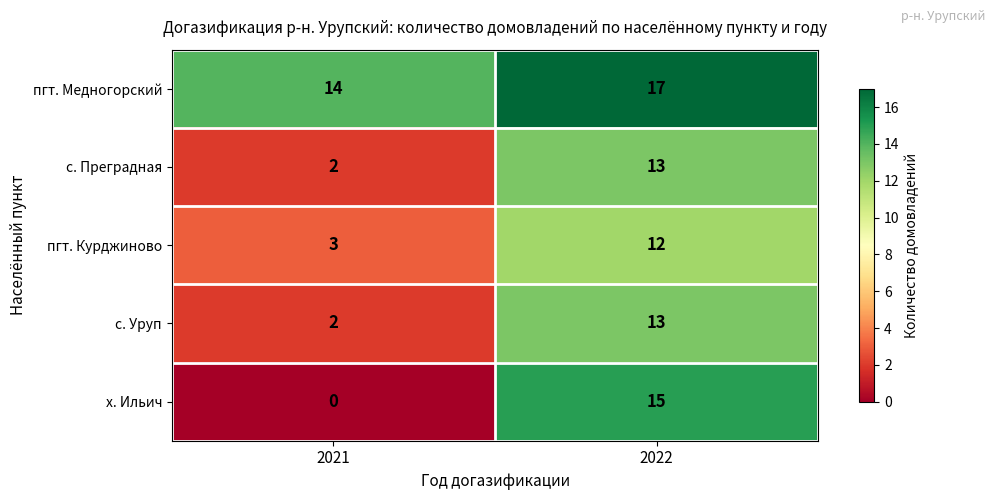

What is the sum of the х. Ильич values at 2021 and 2022?

15